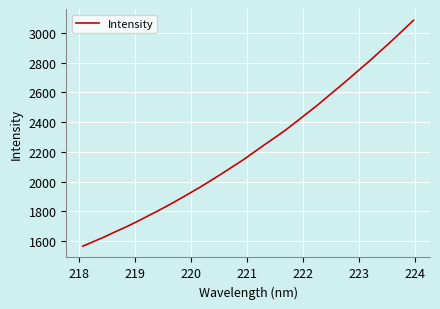

What is the smallest value displayed?

1564.9